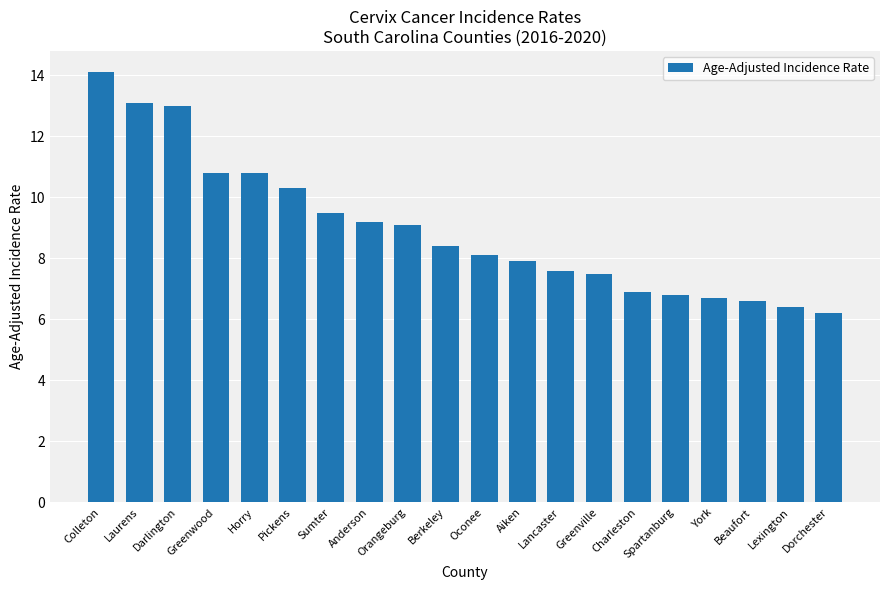

Where is the data nearest to the value 10?

Pickens